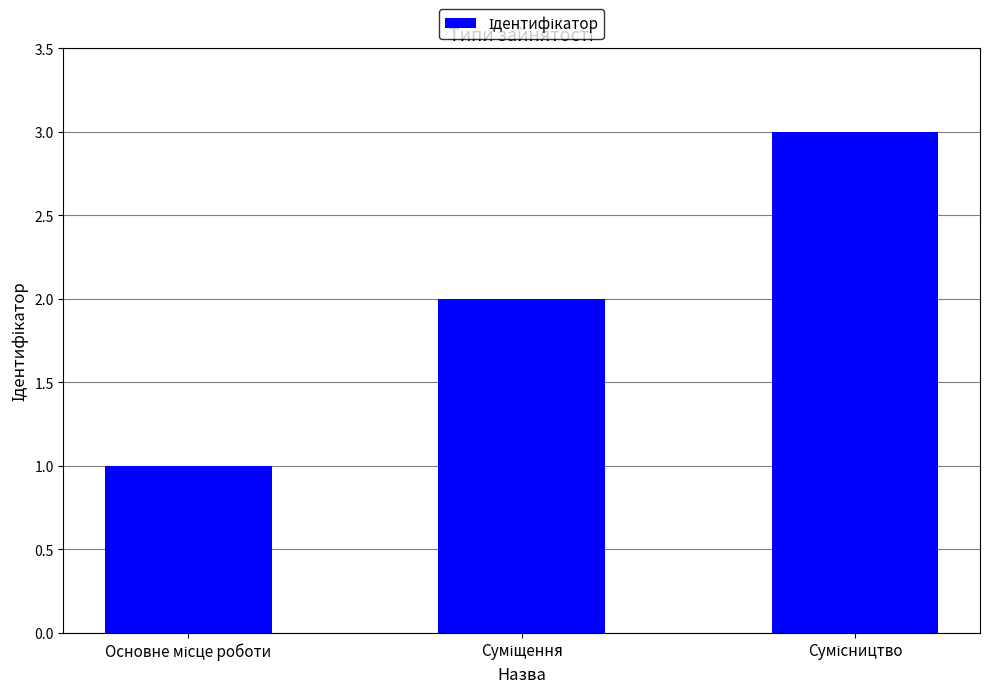

What is the greatest value displayed?

3